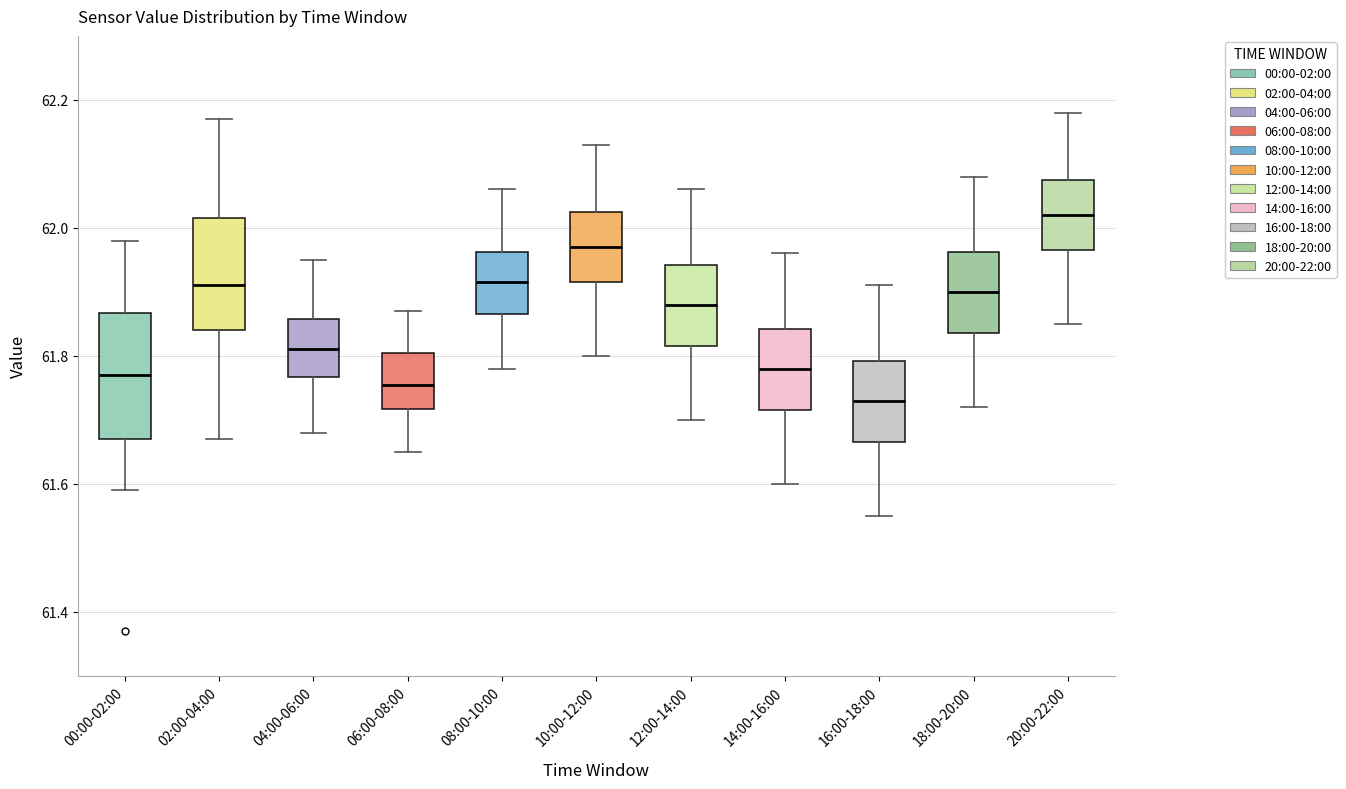

Reading left to right, read every box against the y-axis: the position of its median line, the range the box covers, and the ends of its whiskers. The values are not printed on the chart, so give them approximately, as read against the axis.

00:00-02:00: median 61.78, box 61.68 to 61.86, whiskers 61.60 to 61.98
02:00-04:00: median 61.92, box 61.84 to 62.02, whiskers 61.68 to 62.18
04:00-06:00: median 61.82, box 61.76 to 61.86, whiskers 61.68 to 61.96
06:00-08:00: median 61.76, box 61.72 to 61.80, whiskers 61.66 to 61.88
08:00-10:00: median 61.92, box 61.86 to 61.96, whiskers 61.78 to 62.06
10:00-12:00: median 61.98, box 61.92 to 62.02, whiskers 61.80 to 62.14
12:00-14:00: median 61.88, box 61.82 to 61.94, whiskers 61.70 to 62.06
14:00-16:00: median 61.78, box 61.72 to 61.84, whiskers 61.60 to 61.96
16:00-18:00: median 61.74, box 61.66 to 61.80, whiskers 61.56 to 61.92
18:00-20:00: median 61.90, box 61.84 to 61.96, whiskers 61.72 to 62.08
20:00-22:00: median 62.02, box 61.96 to 62.08, whiskers 61.86 to 62.18